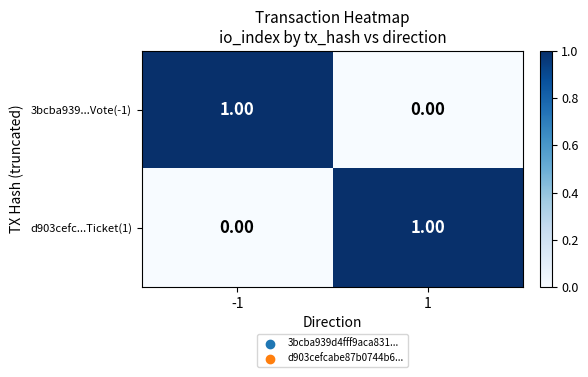

Is the value of d903cefc...Ticket(1) at 1 greater than the value of 3bcba939...Vote(-1) at 1?

Yes